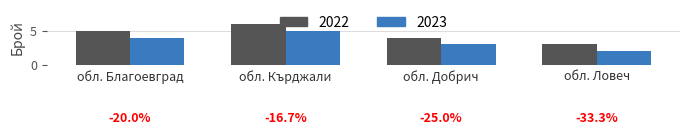

What is the sum of all 2022 values?

18